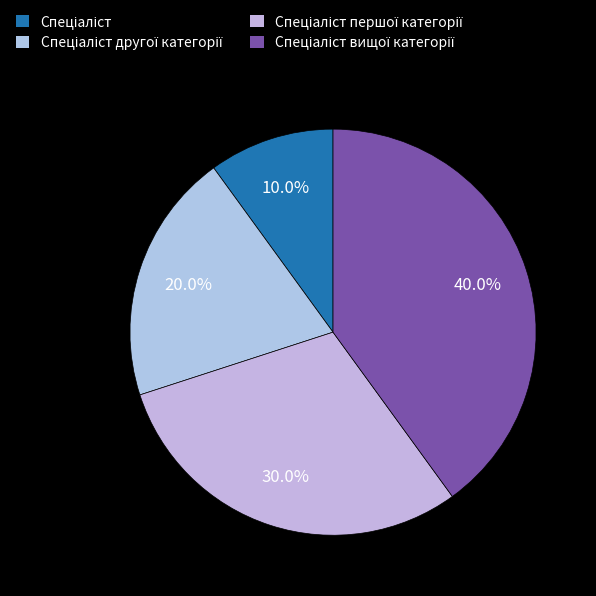

Which slice is the largest?

Спеціаліст вищої категорії